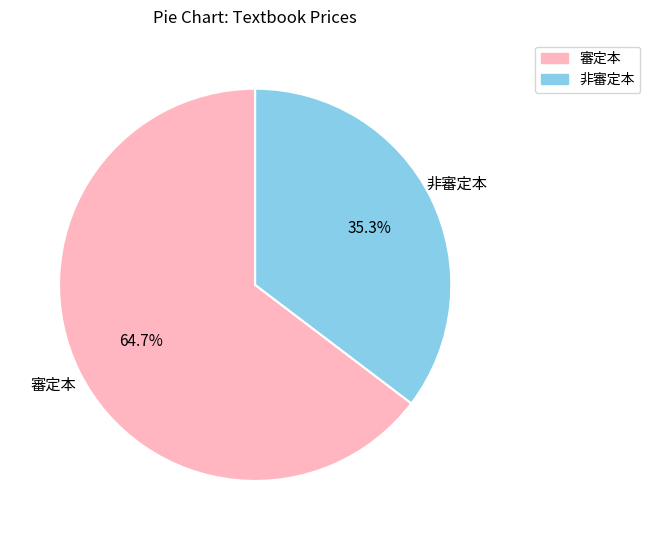

Is there any slice that represents more than half of the pie?

Yes